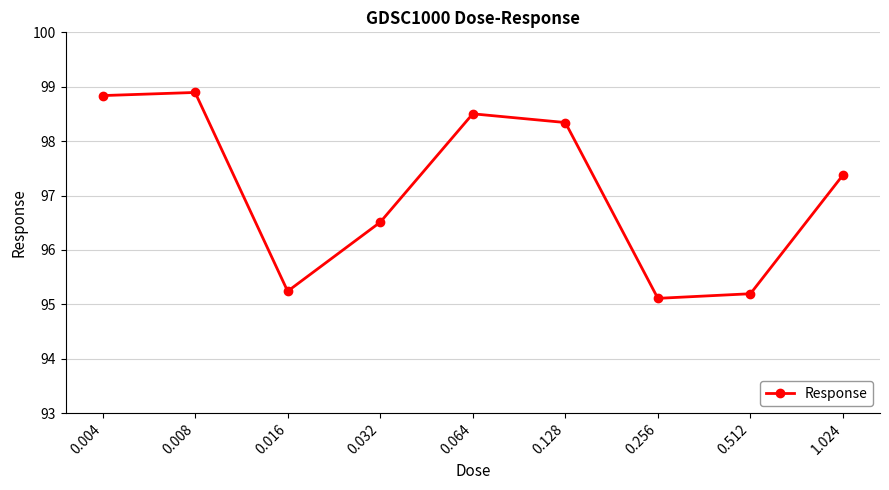

At which category does the chart reach its peak across all series?

0.008